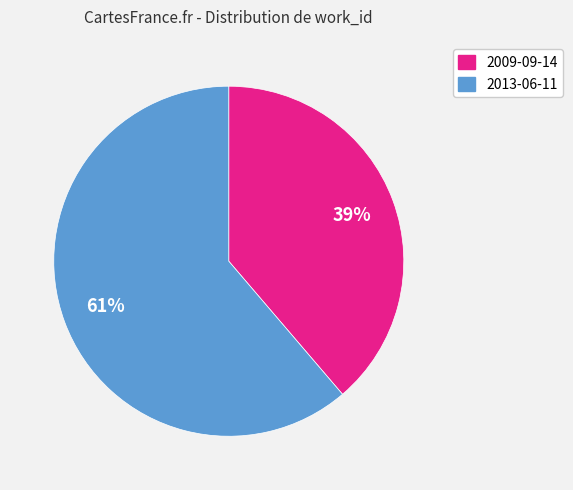

Is there a majority slice in this chart?

Yes